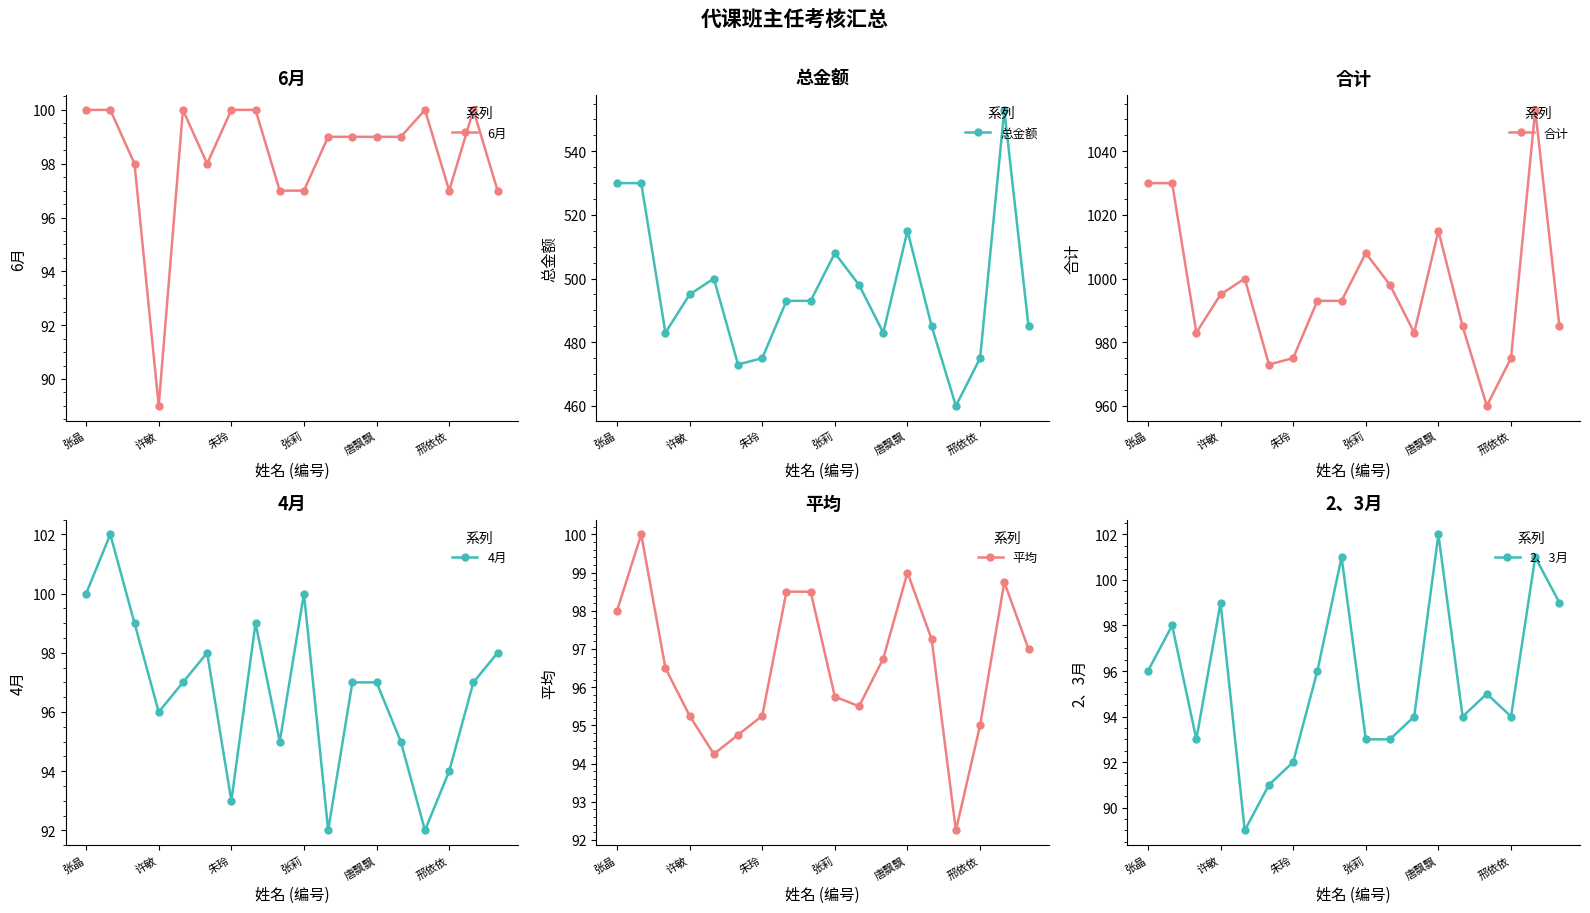

How many data points in 平均 are less than 96?

8